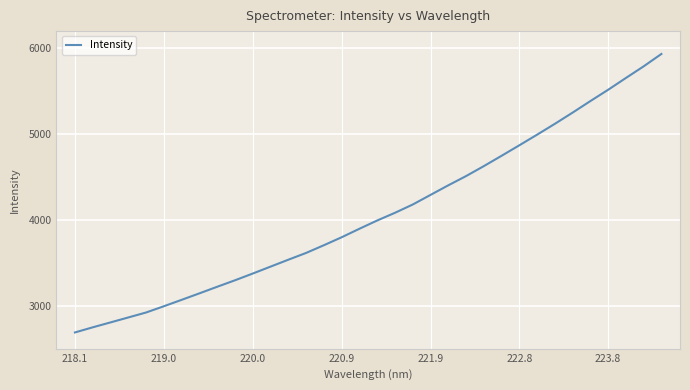

What is the minimum value shown in the chart?

2688.8